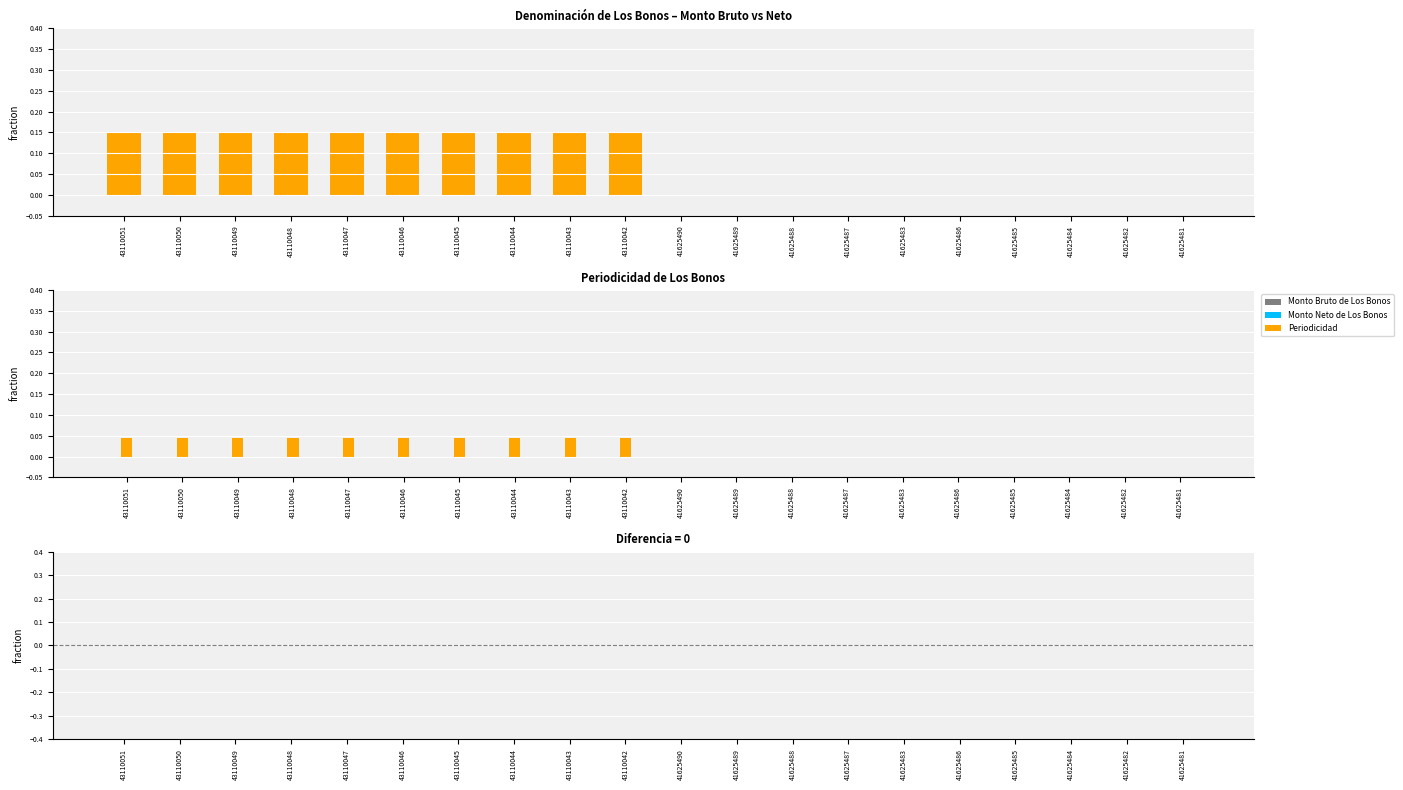

Which label corresponds to the smallest value in the chart?

41625490